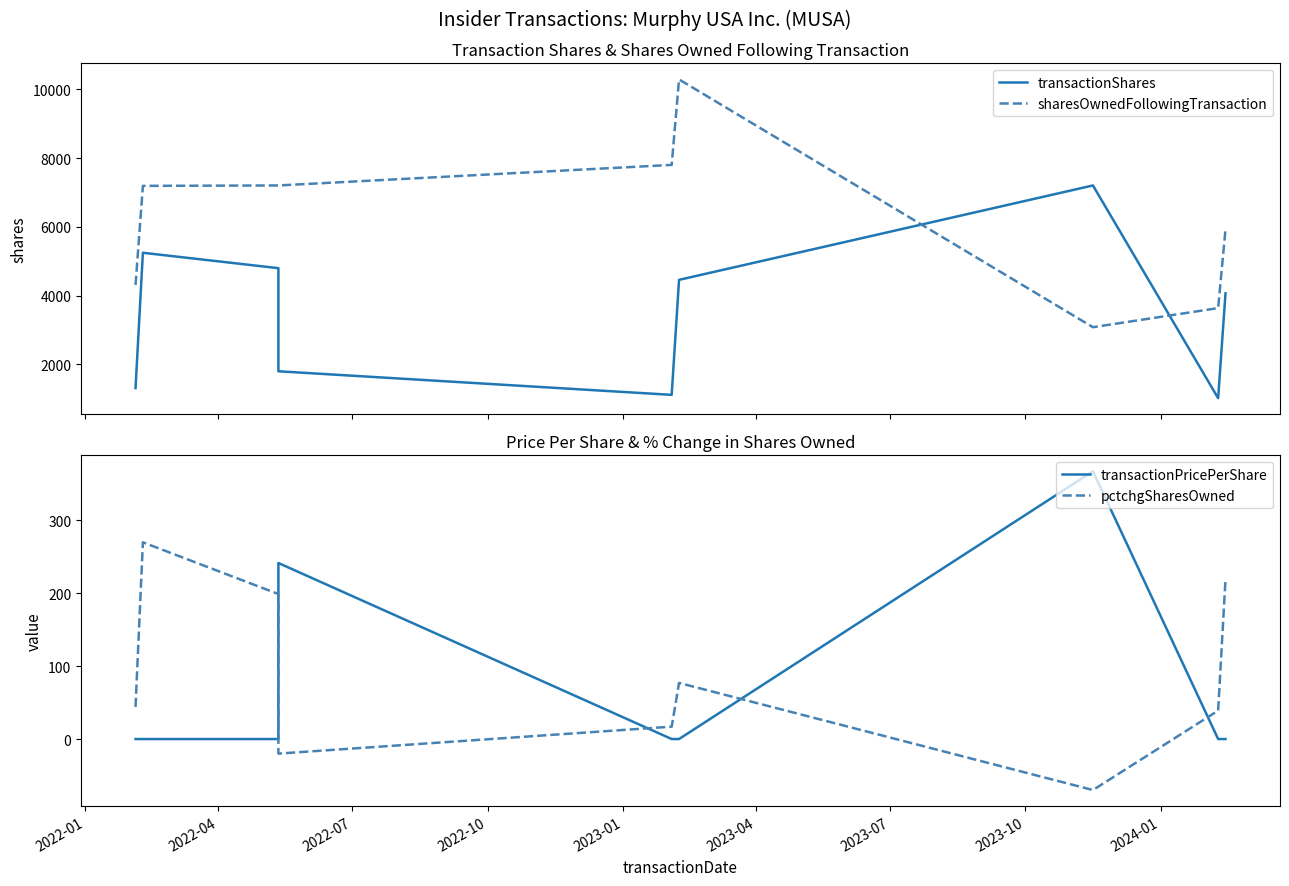

True or false: transactionPricePerShare and transactionShares intersect in this chart.

False